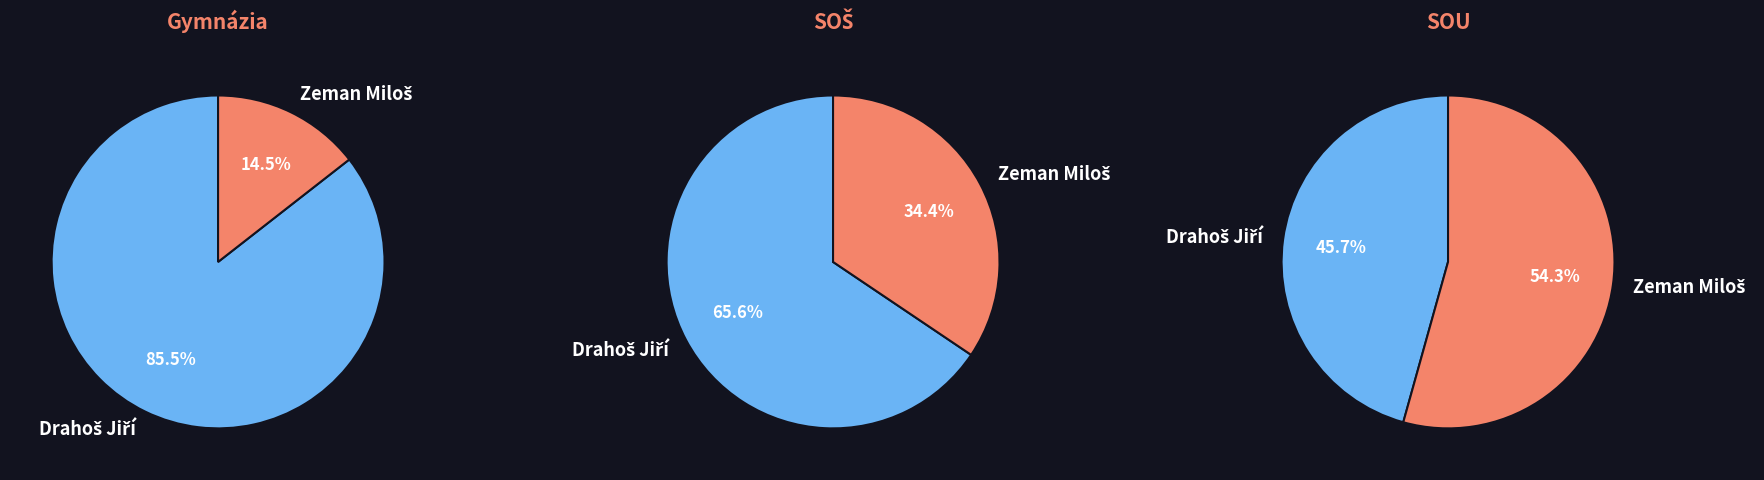

To the nearest percent, what percentage of the pie is Zeman Miloš?

14%